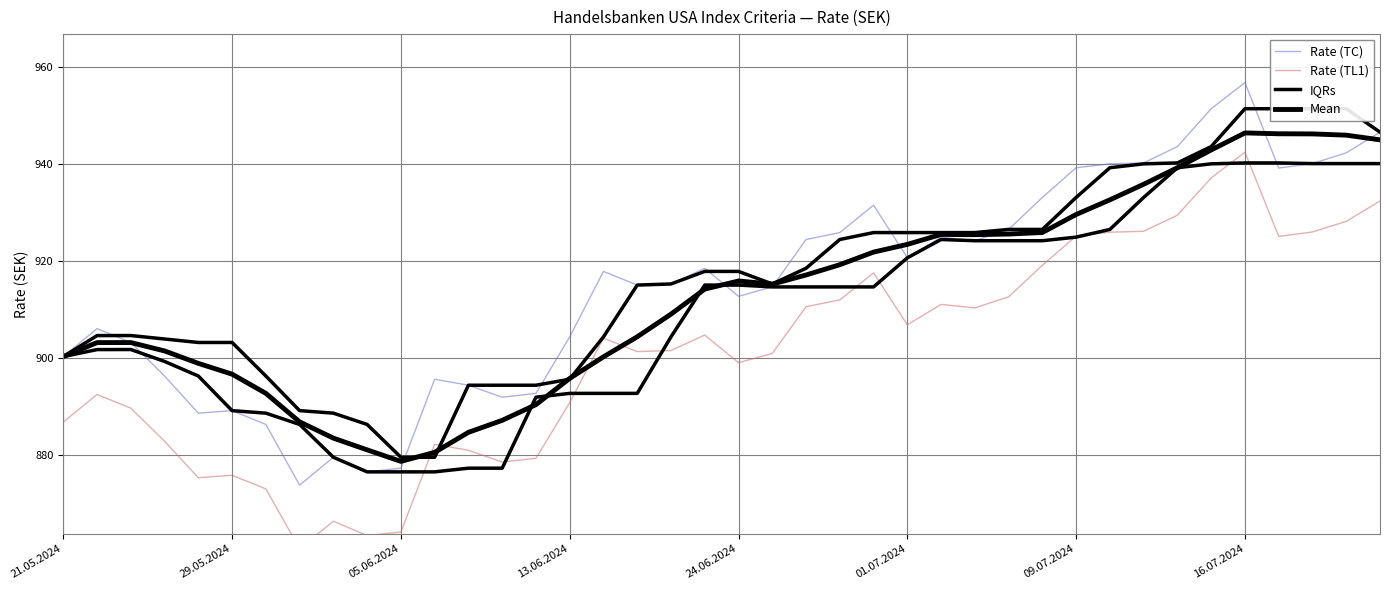

Reading left to right, what are all the values shown in this chart?

Rate (TC): 900.2	906.0	903.1	896.2	888.6	889.1	886.2	873.7	879.5	876.5	877.2	895.6	894.3	891.9	892.6	904.3	917.8	915.0	915.2	918.5	912.7	914.6	924.4	925.8	931.5	920.6	924.9	924.1	926.5	933.1	939.2	940.0	940.2	943.6	951.4	956.8	939.1	940.0	942.3	946.5
Rate (TL1): 886.7	892.4	889.6	882.8	875.2	875.8	872.9	860.6	866.3	863.3	864.1	882.1	880.9	878.5	879.3	890.7	904.0	901.3	901.5	904.7	899.0	900.9	910.5	911.9	917.5	906.8	911.0	910.3	912.6	919.1	925.1	925.9	926.1	929.4	937.1	942.4	925.0	925.9	928.1	932.3
IQRs: 900.2	904.6	904.6	903.9	903.1	903.1	896.2	889.1	888.6	886.2	879.5	879.5	894.3	894.3	894.3	895.6	904.3	915.0	915.2	917.8	917.8	915.2	918.5	924.4	925.8	925.8	925.8	925.8	926.5	926.5	933.1	939.2	940.0	940.2	943.6	951.4	951.4	951.4	951.4	946.5
Mean: 900.2	903.1	903.1	901.4	898.8	896.6	892.7	886.8	883.4	881.0	878.6	880.5	884.6	887.1	890.3	895.7	900.2	904.3	909.0	914.2	915.8	915.2	917.1	919.2	921.8	923.4	925.4	925.4	925.5	925.8	929.6	932.6	935.8	939.2	942.9	946.4	946.2	946.2	945.9	944.9